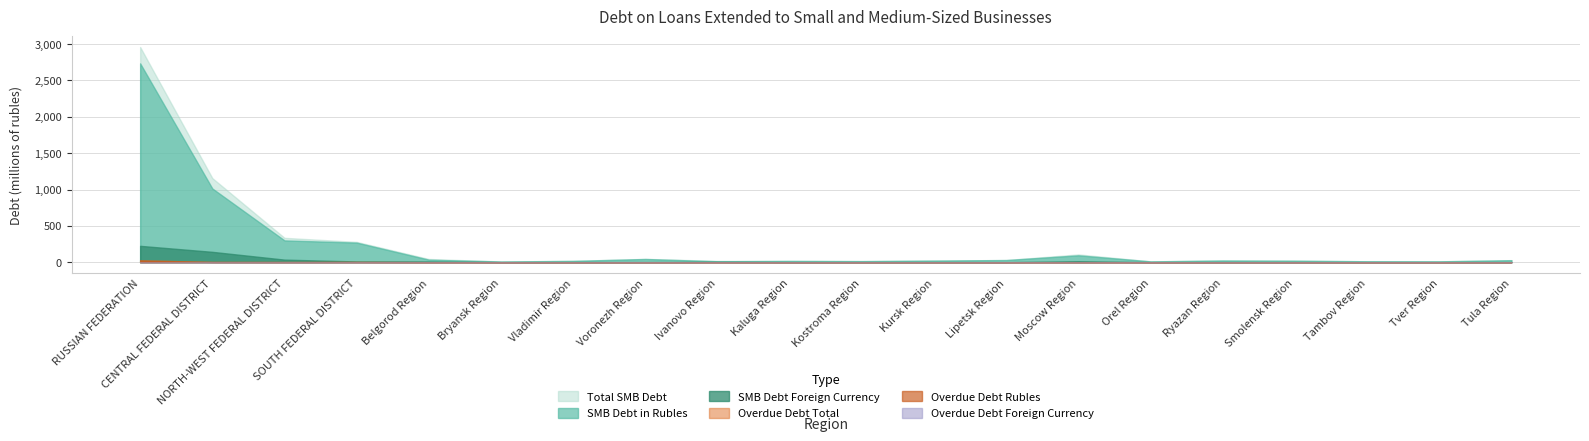

Which series has the largest total across all categories?

Total SMB Debt